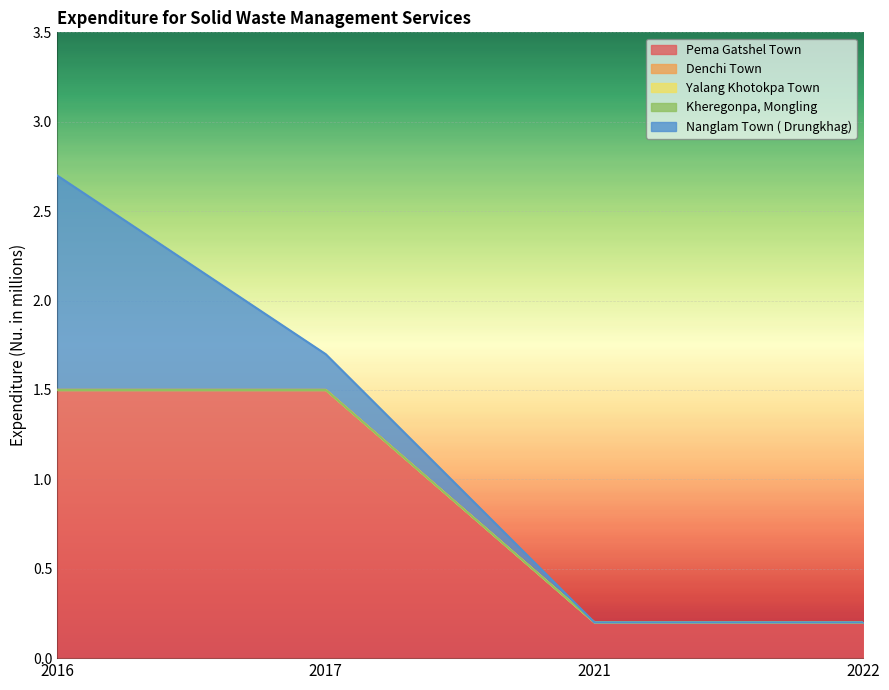

Which series has the largest total across all categories?

Pema Gatshel Town